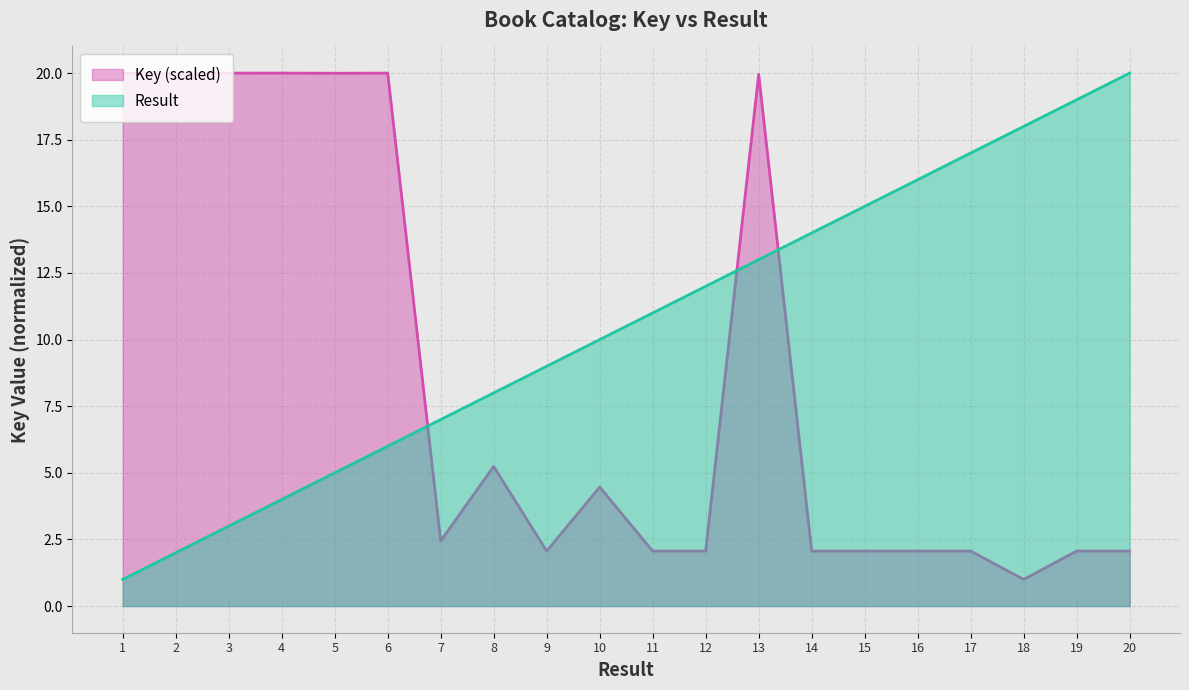

The Key (millions) series shows 1.8 at 8. True or false?

False